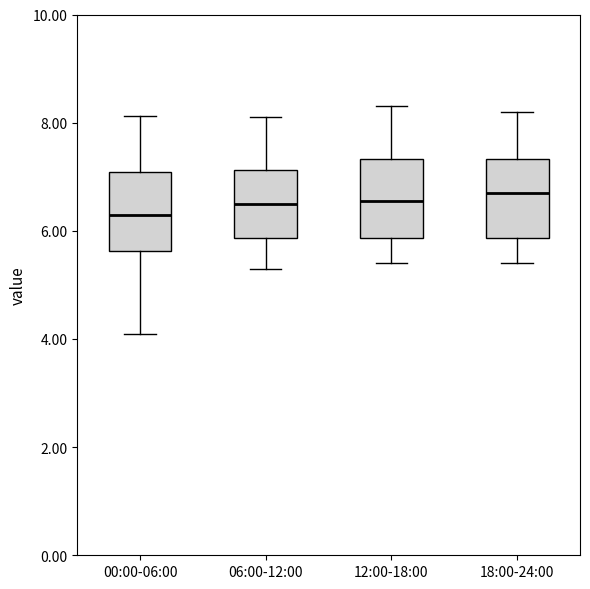

Reading left to right, transcribe this box plot: for each box, give where its median line is, the range the box spans, and where its two whiskers end, as read against the y-axis. The values are not printed on the chart, so give them approximately, as read against the axis.

00:00-06:00: median 6.4, box 5.6 to 7.0, whiskers 4.2 to 8.2
06:00-12:00: median 6.6, box 5.8 to 7.2, whiskers 5.4 to 8.2
12:00-18:00: median 6.6, box 5.8 to 7.4, whiskers 5.4 to 8.4
18:00-24:00: median 6.8, box 5.8 to 7.4, whiskers 5.4 to 8.2